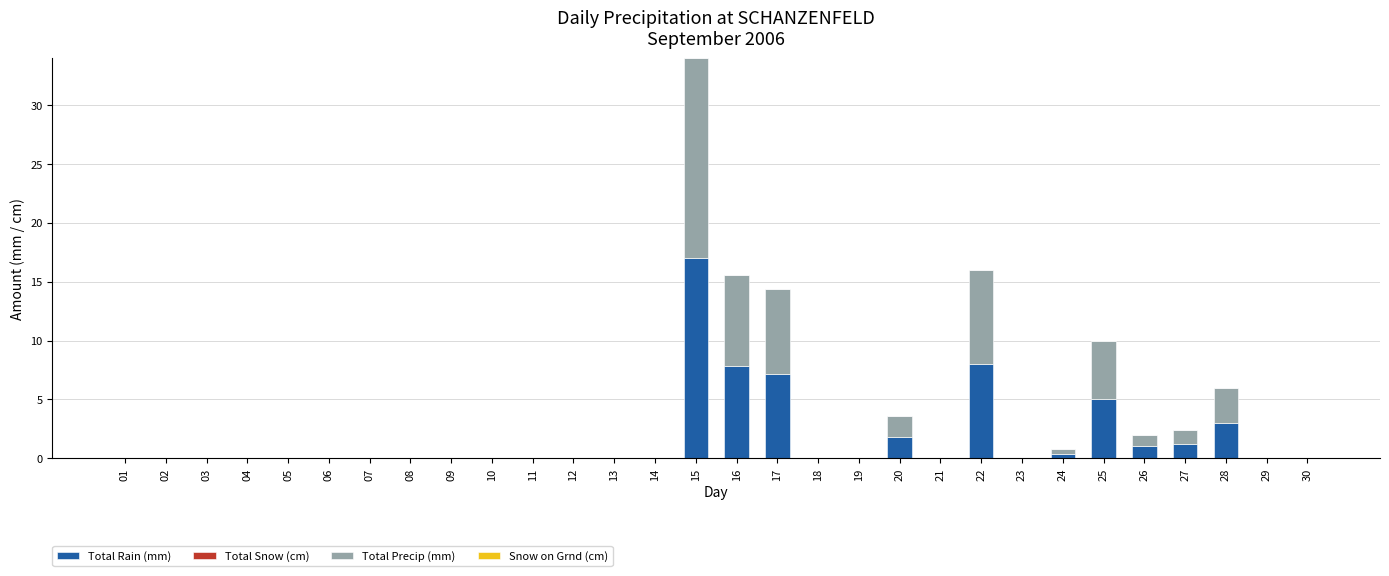

The value of Total Rain (mm) at 28 is 5.1. True or false?

False